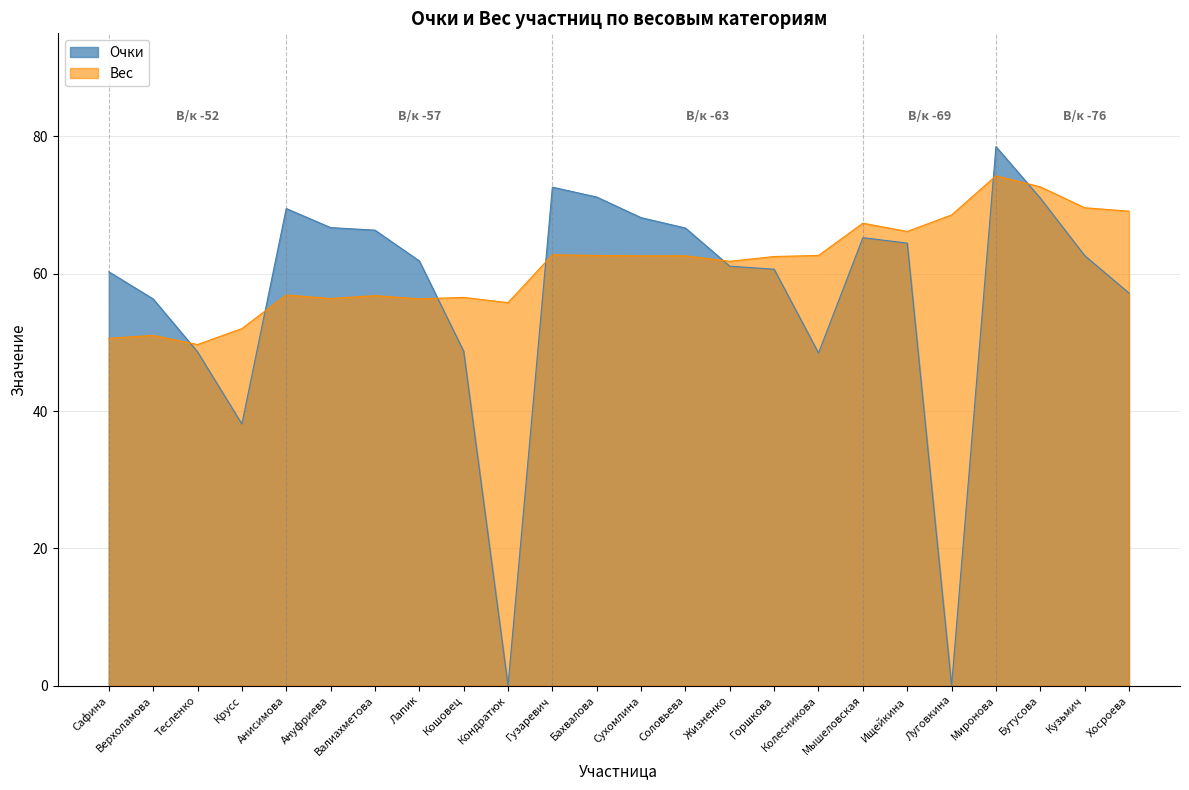

At which category does Очки reach its first local peak?

Анисимова